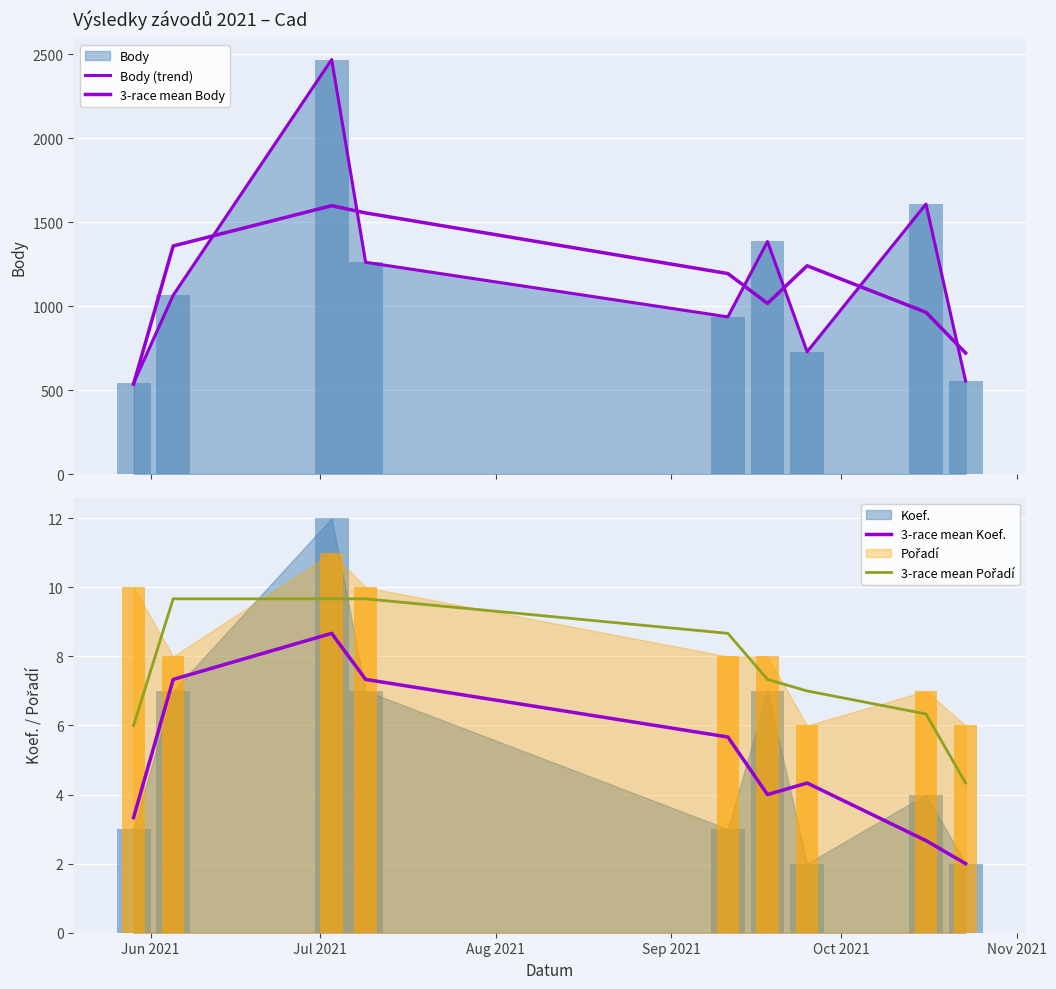

What is the maximum value for 3-race mean Body?

1598.3